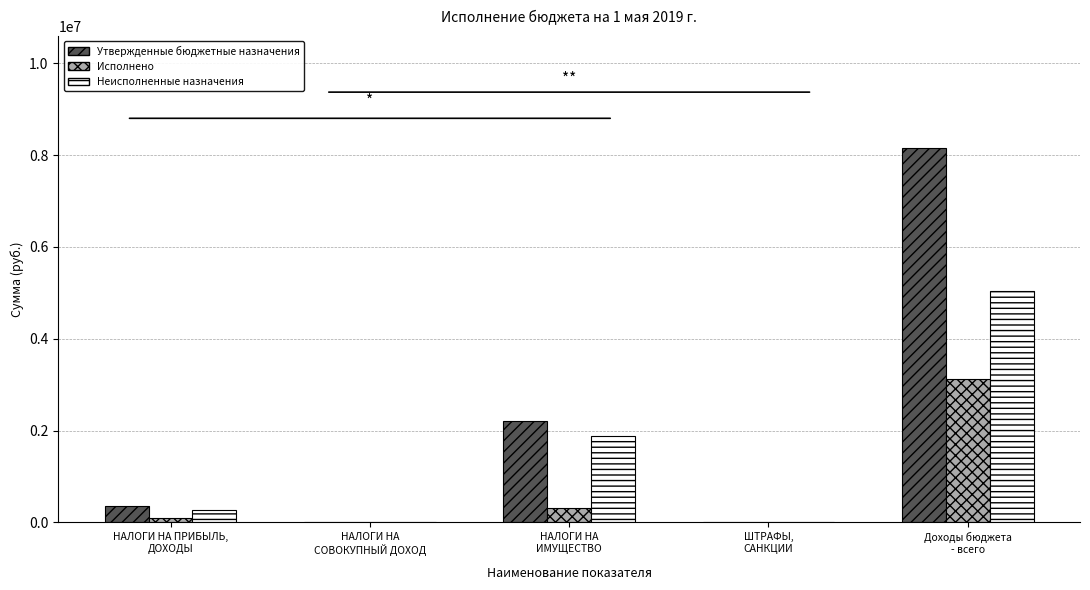

The value of Утвержденные бюджетные назначения at НАЛОГИ НА
ИМУЩЕСТВО is 2199000.0. True or false?

True